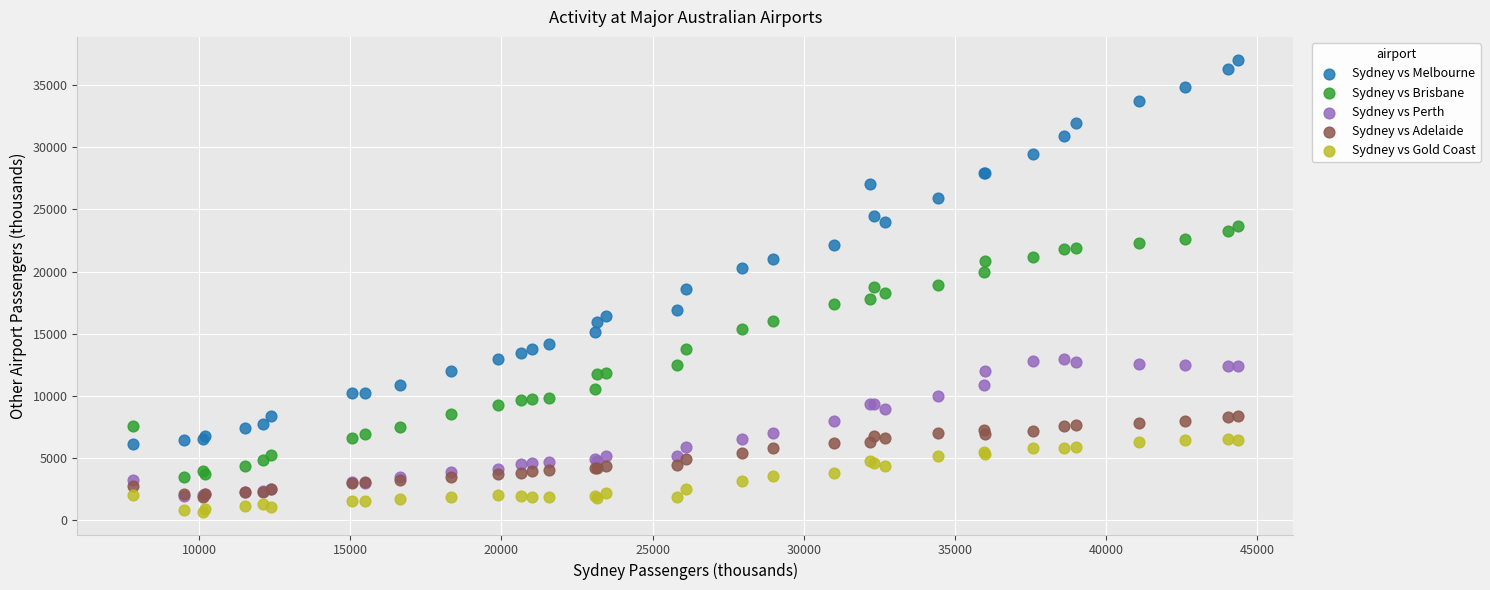

Which series has the widest spread of Y values?

Sydney vs Melbourne